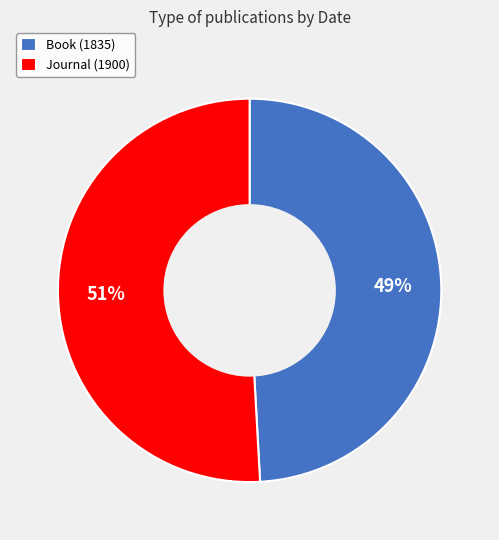

Which has a higher value, Book (1835) or Journal (1900)?

Journal (1900)